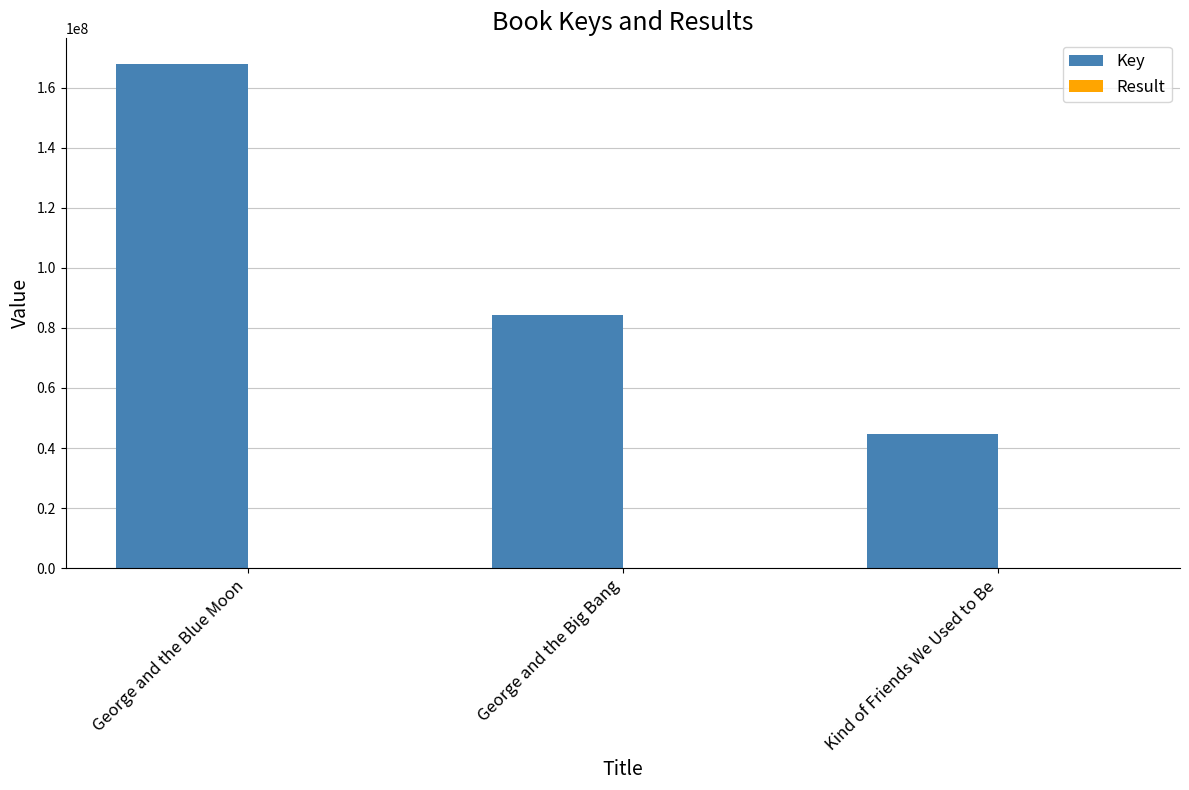

Count the number of data series in this chart.

2